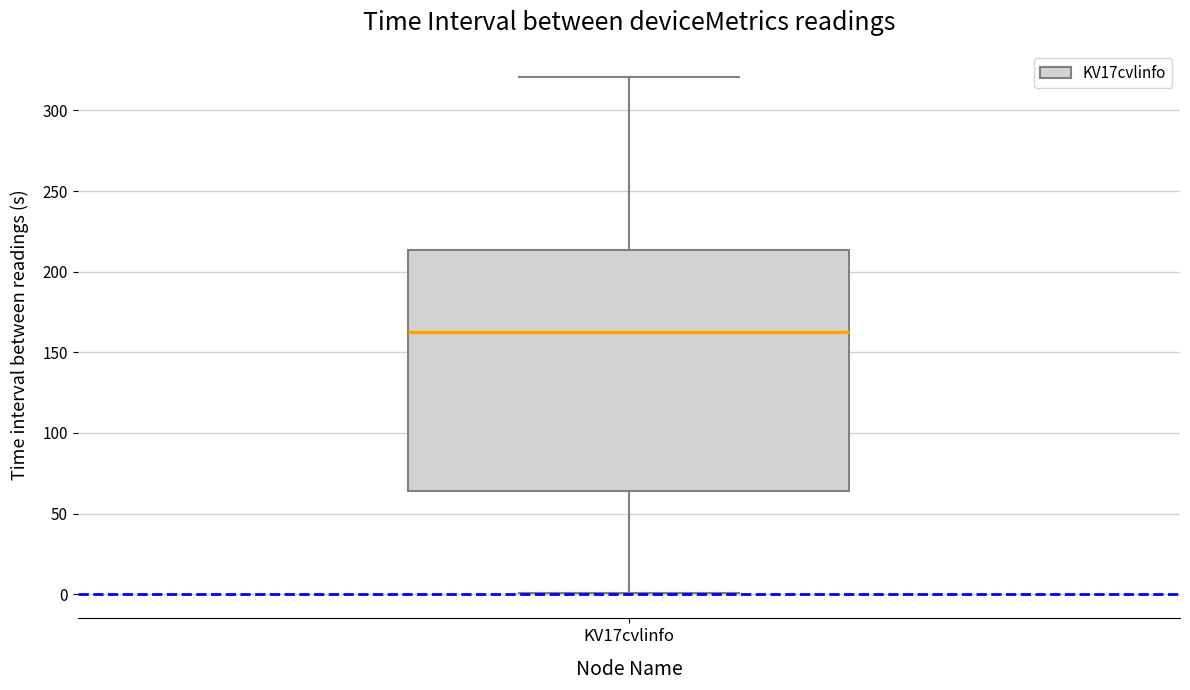

Where does the median line of the box for KV17cvlinfo sit on the y-axis? The values are not printed on the chart, so give them approximately, as read against the axis.

165